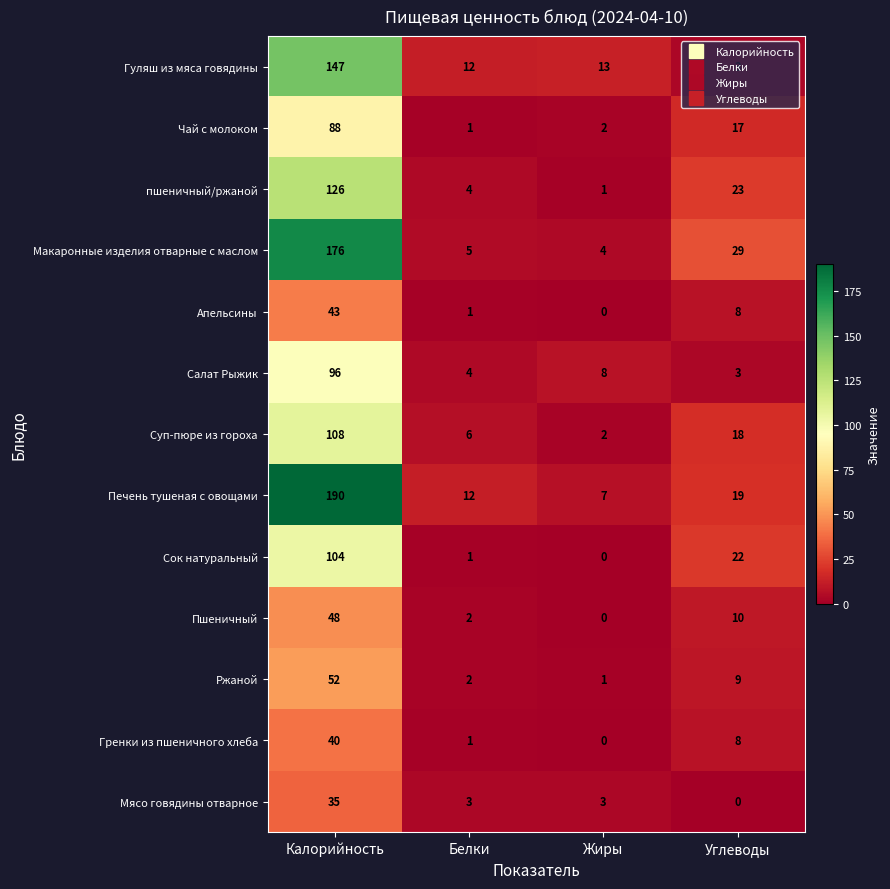

What is the difference between the second highest and minimum values in the Апельсины series?

8